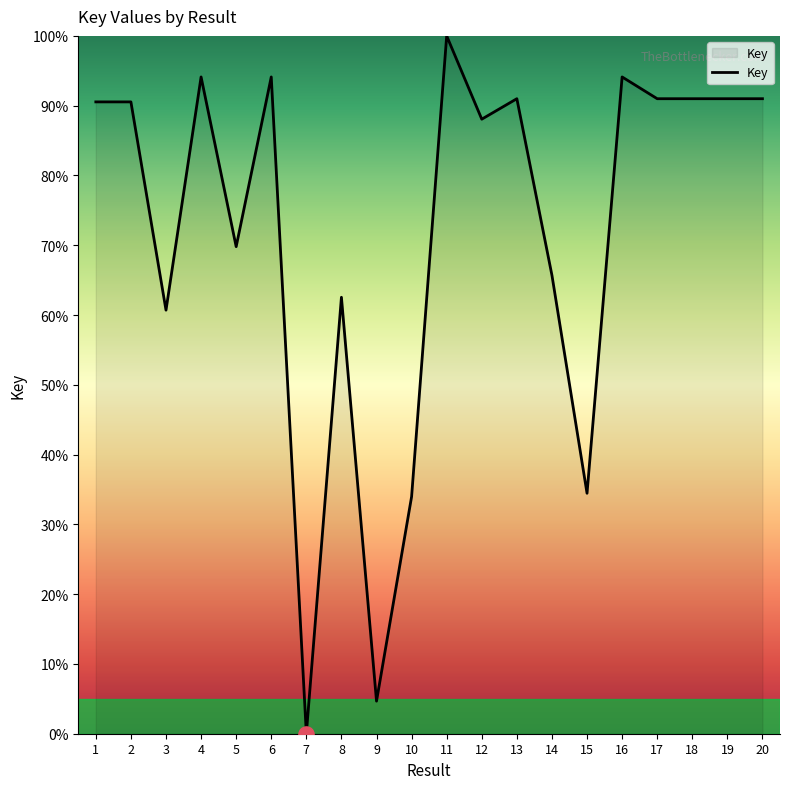

Between 2 and 15, which is larger?

2